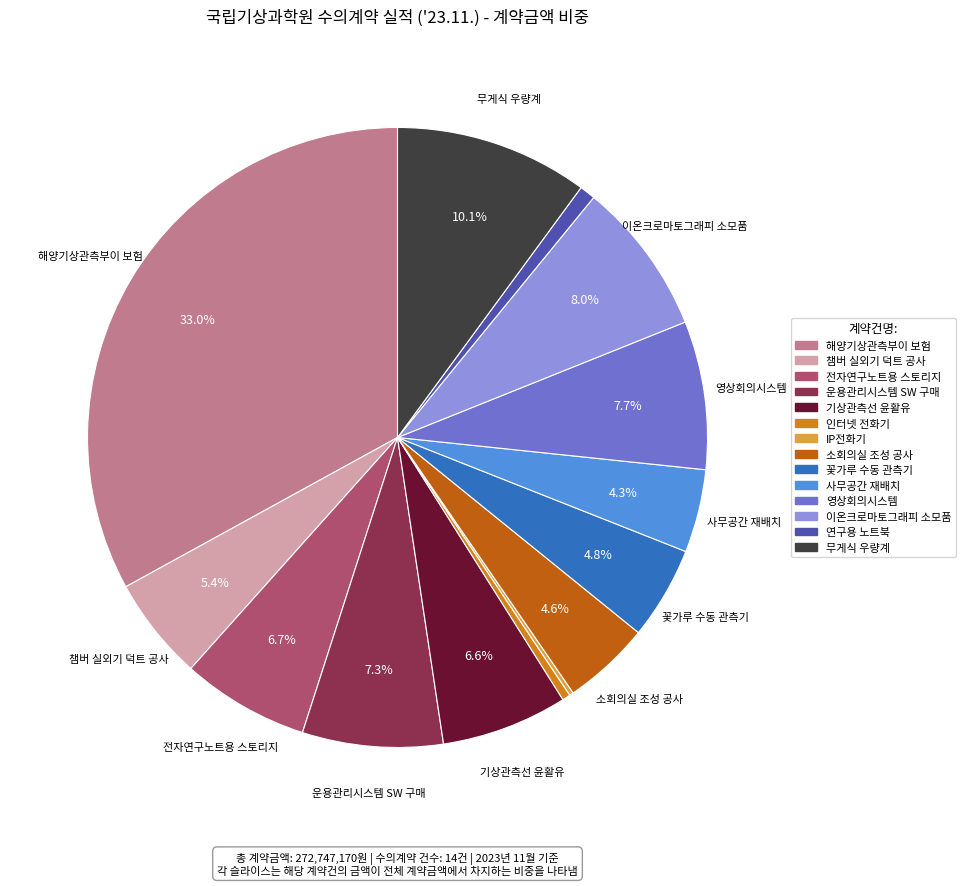

Is there any slice that represents more than half of the pie?

No